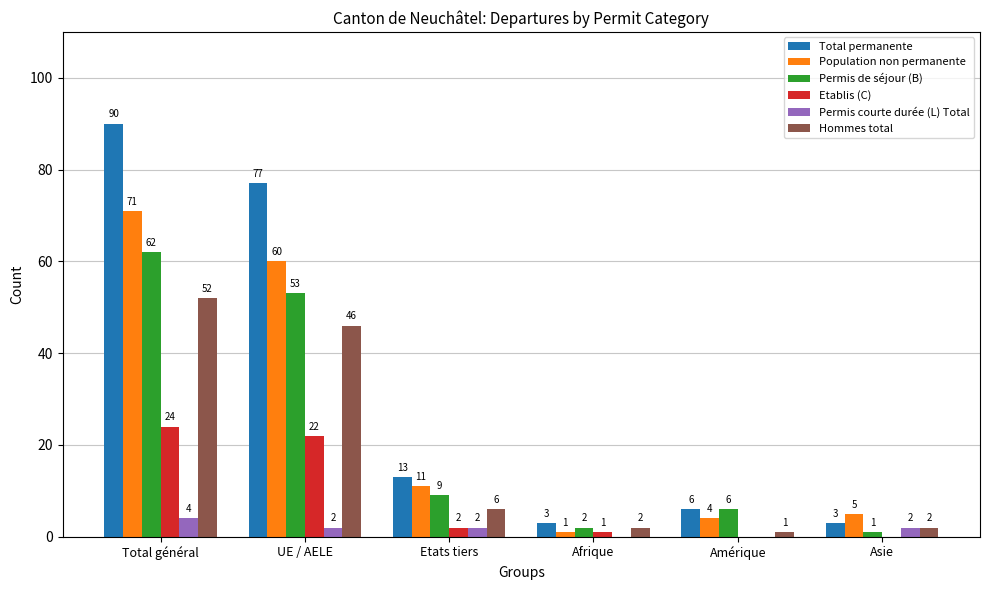

True or false: Permis de séjour (B) has a value of 62 at Total général.

True